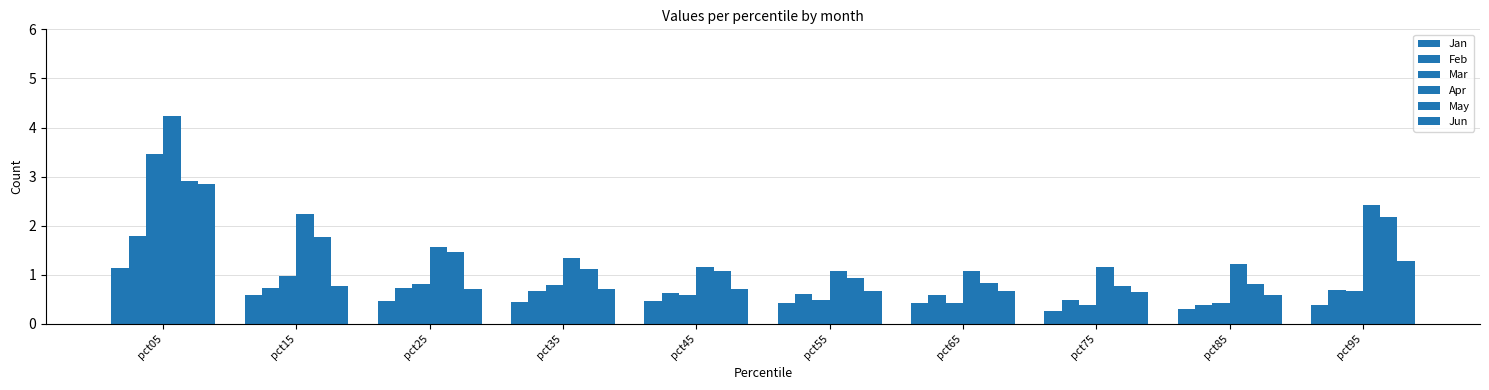

Which category has the highest value in the May series?

pct05